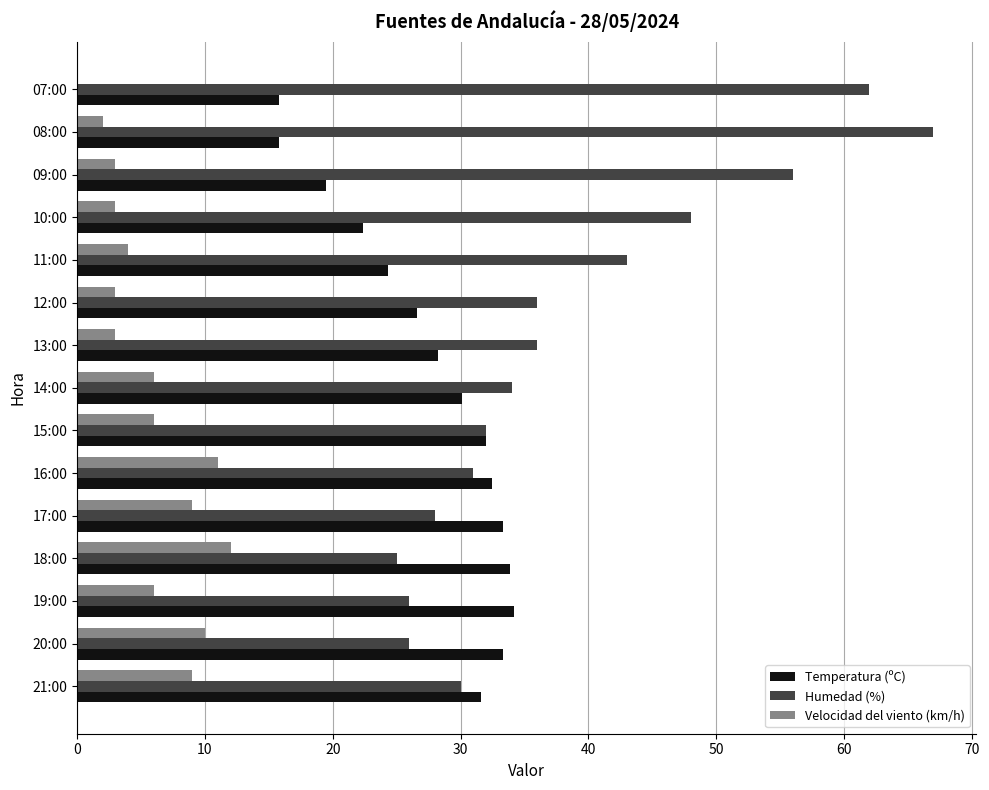

At which label is Humedad (%) closest to 46?

10:00